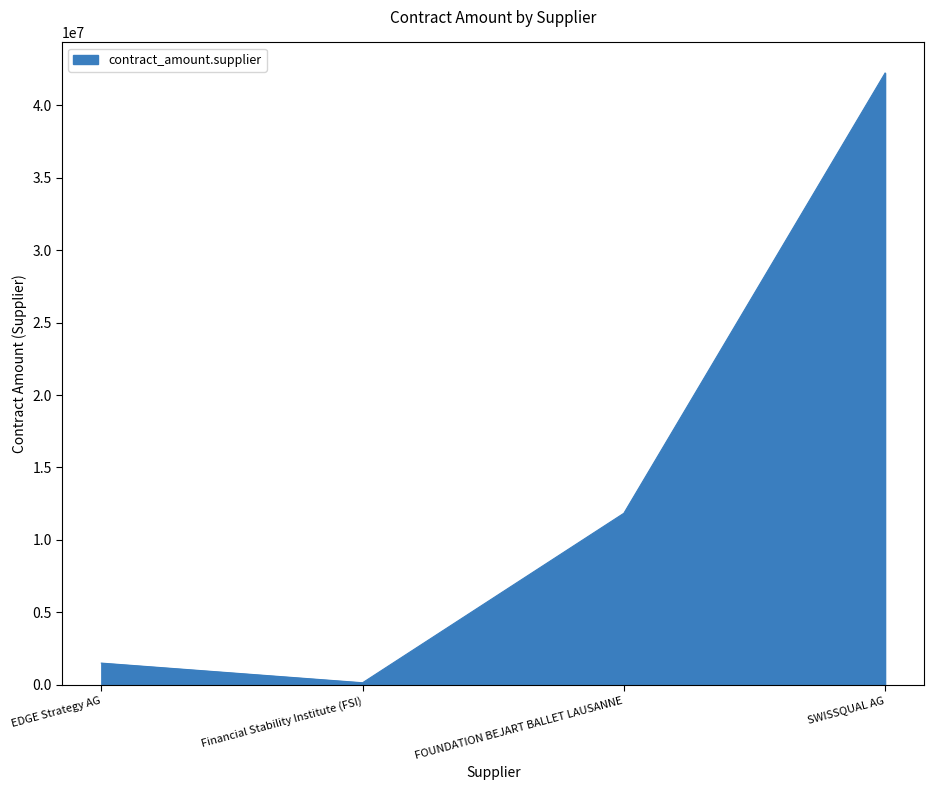

Is it true that the value at EDGE Strategy AG is 1502892.2?

True